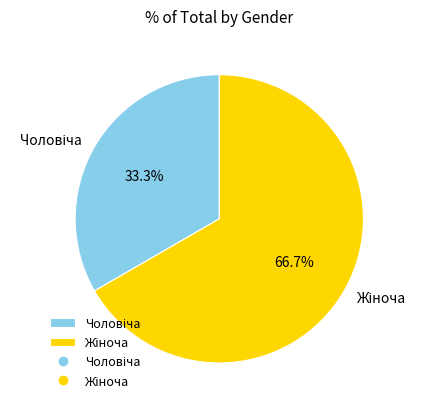

Is there a majority slice in this chart?

Yes